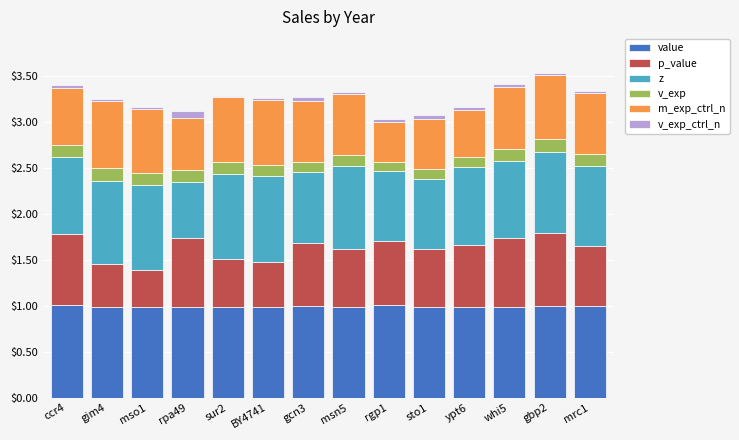

What is the lowest value of the value series?

1.0